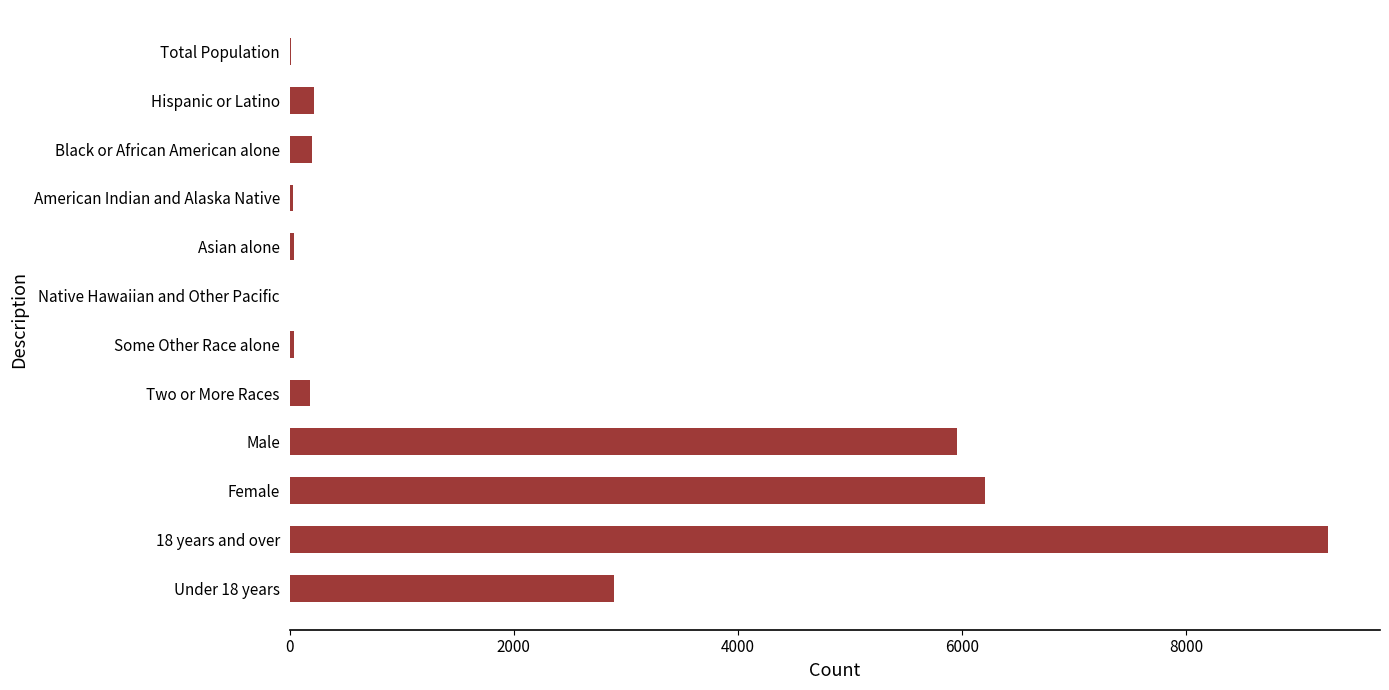

What is the greatest value displayed?

9263